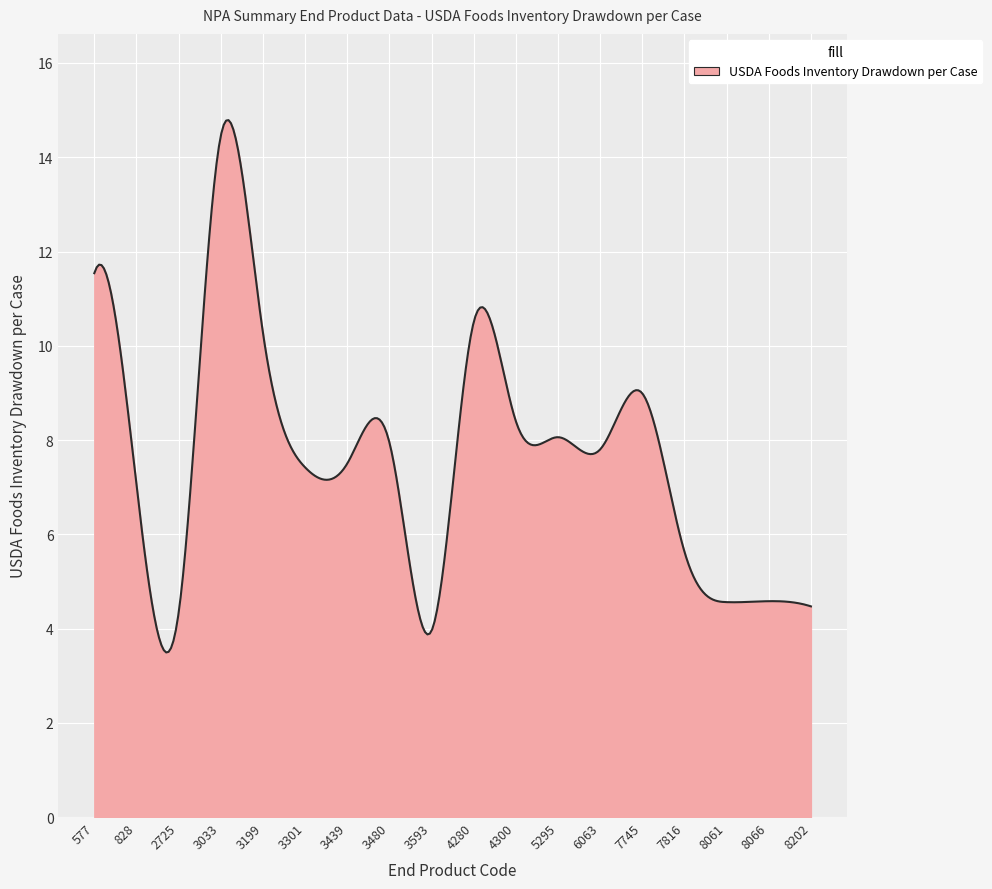

What is the difference between the second highest and minimum values?

11.3